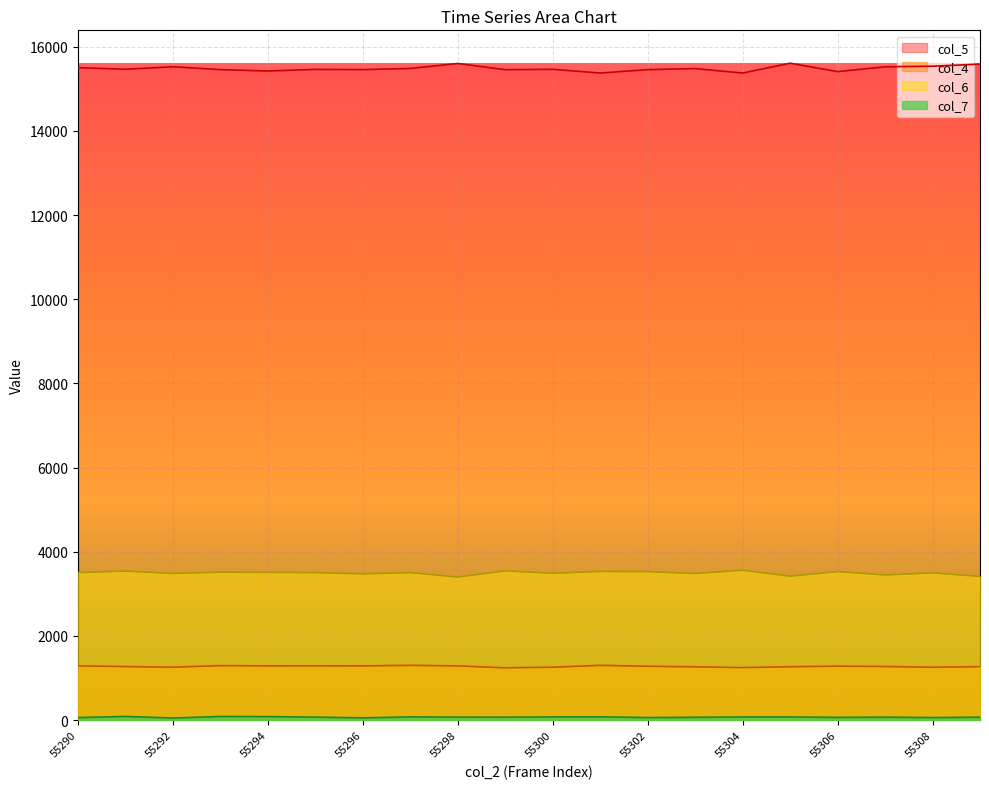

True or false: col_4 and col_7 intersect in this chart.

False